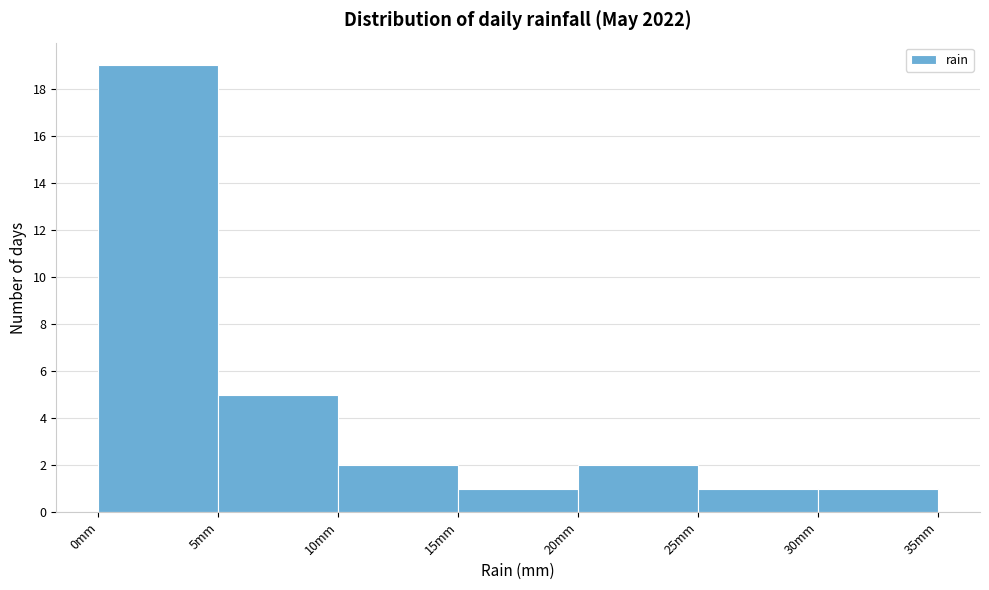

Reading left to right, transcribe this chart: for each bar, give the range it covers on the x-axis and its height. The values are not printed on the chart, so give them approximately, as read against the axis.

0 to 5: 19
5 to 10: 5
10 to 15: 2
15 to 20: 1
20 to 25: 2
25 to 30: 1
30 to 35: 1